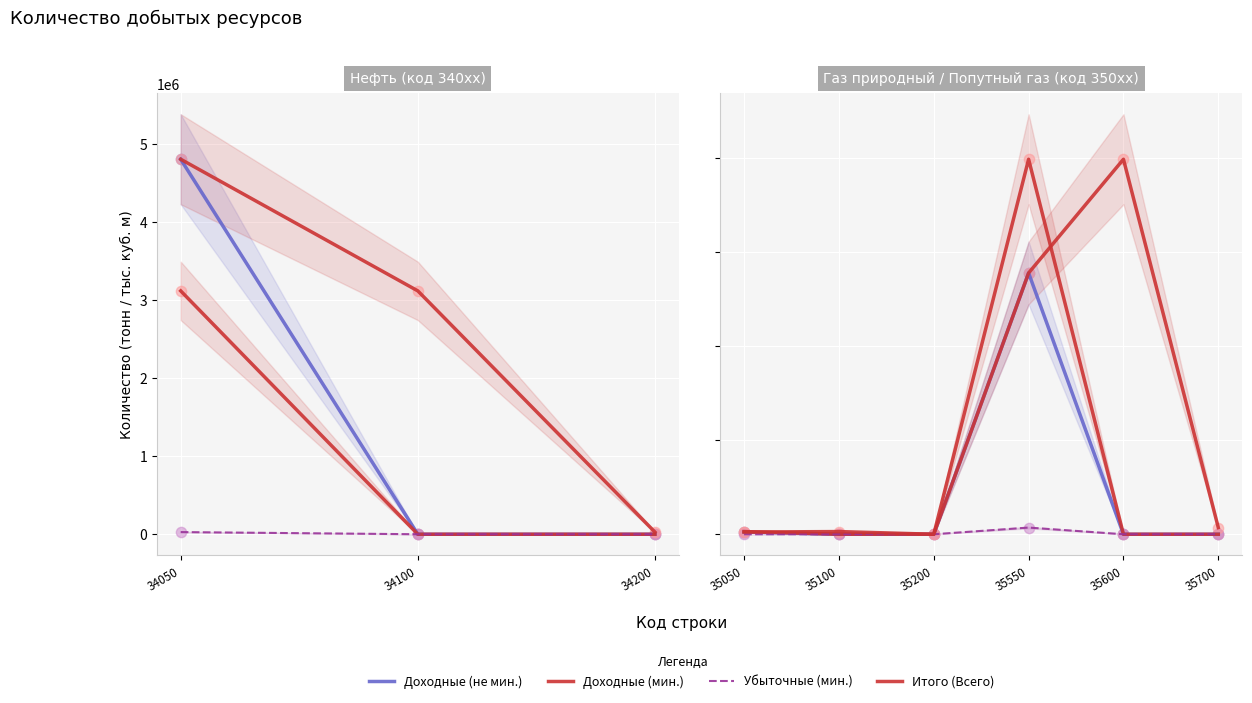

At how many categories does at least one series exceed 129997?

2